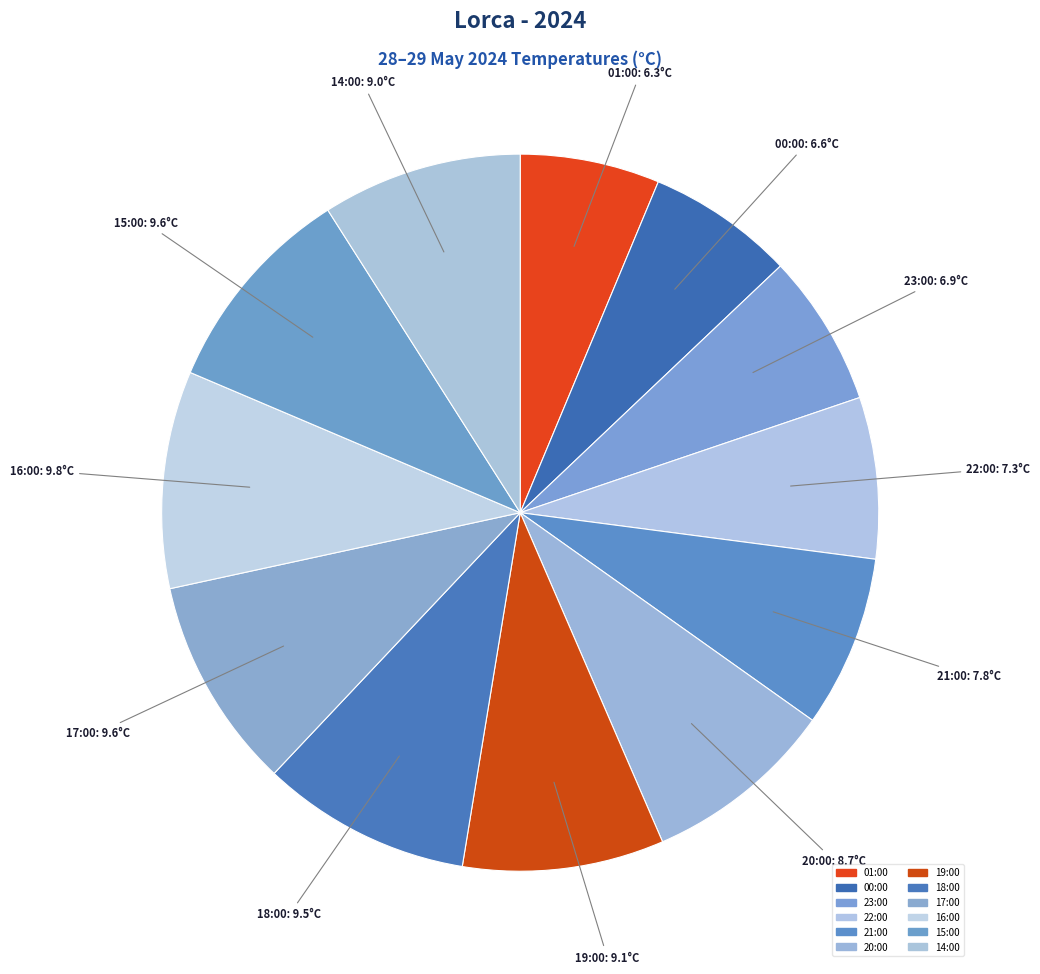

Is 19:00 the majority of the pie?

No